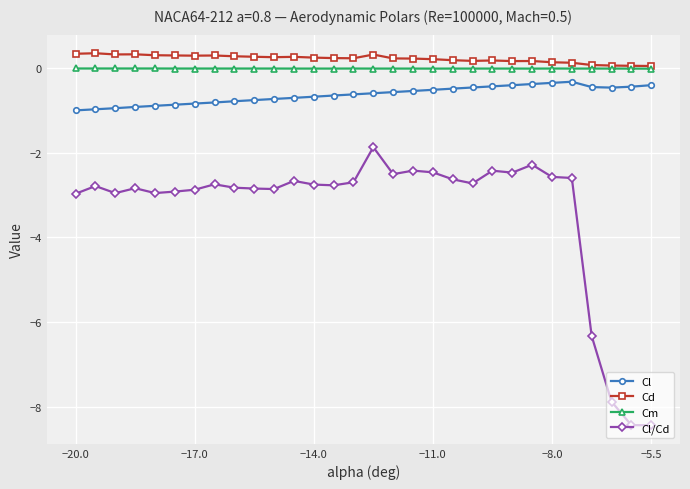

True or false: Cl has more than 0 points higher than both neighbors.

True